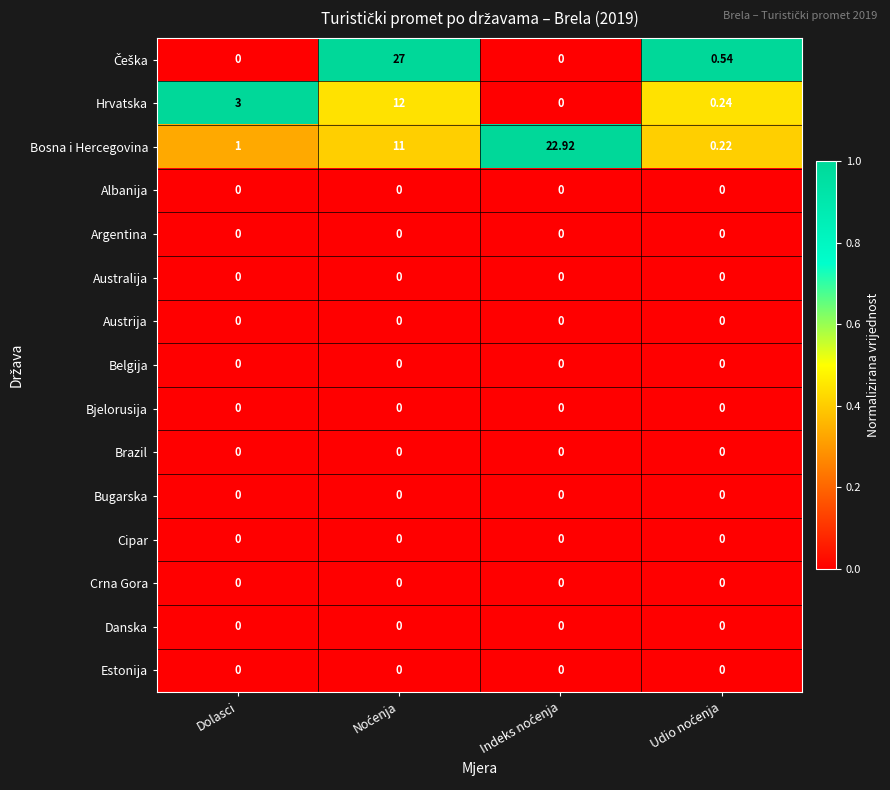

Which series has the largest total across all categories?

Bosna i Hercegovina